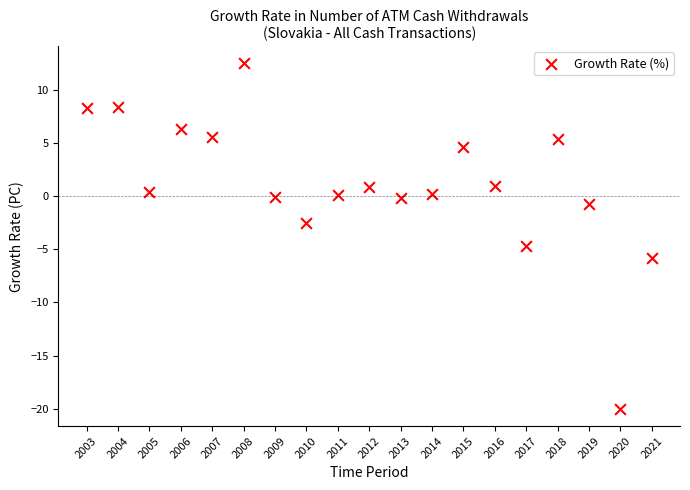

What is the range of X values (max minus min)?

18.0